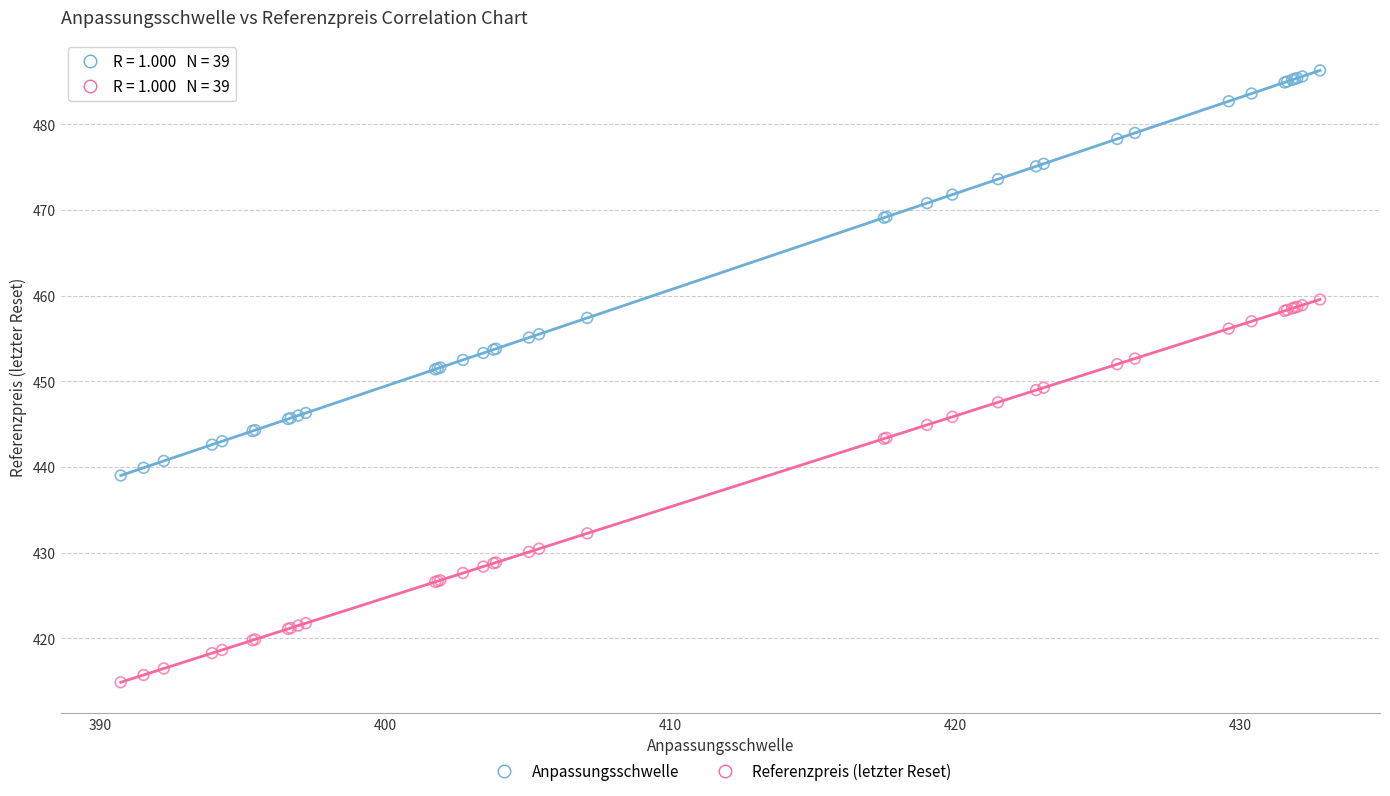

What are all the series names shown in the legend?

Anpassungsschwelle, Referenzpreis (letzter Reset)